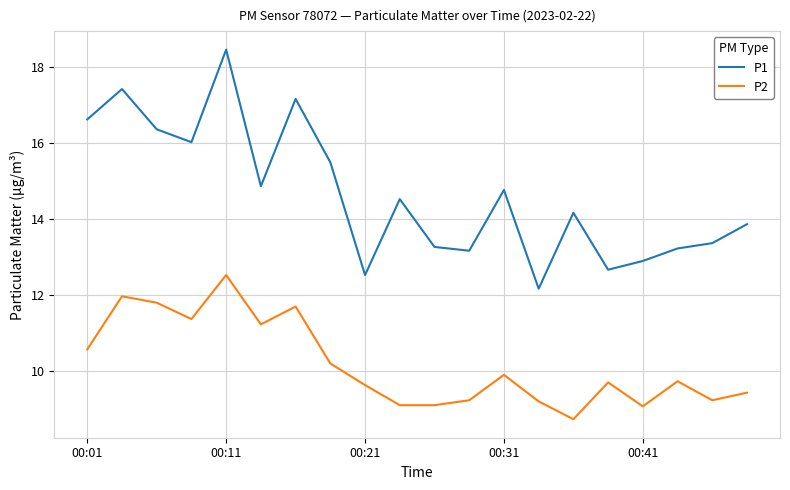

Which series has the widest spread of values?

P1